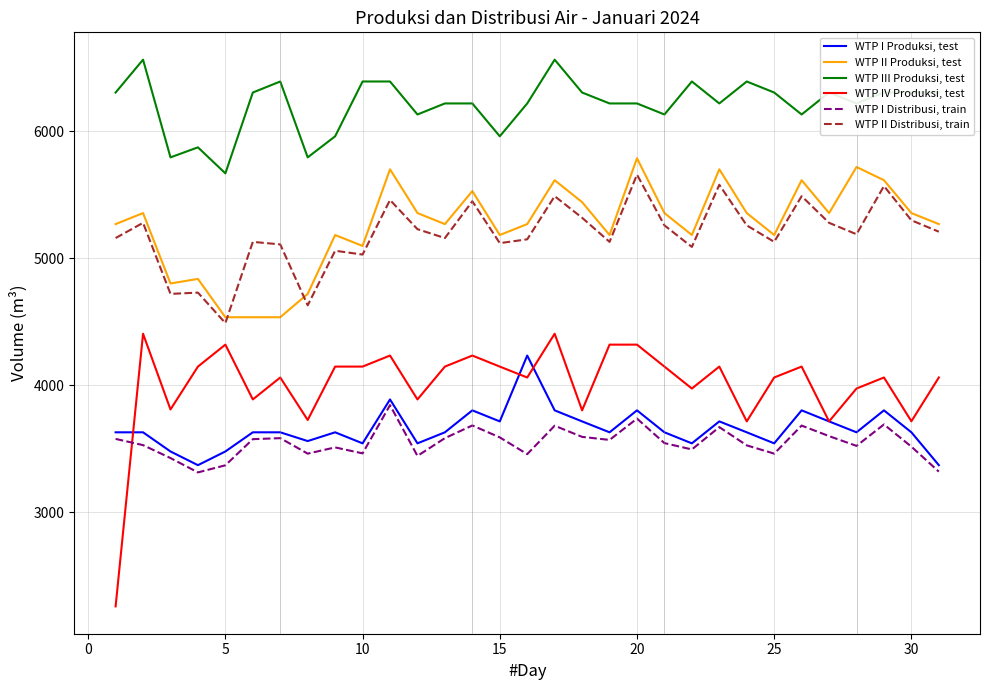

Which series has the largest total across all categories?

WTP III Produksi, test